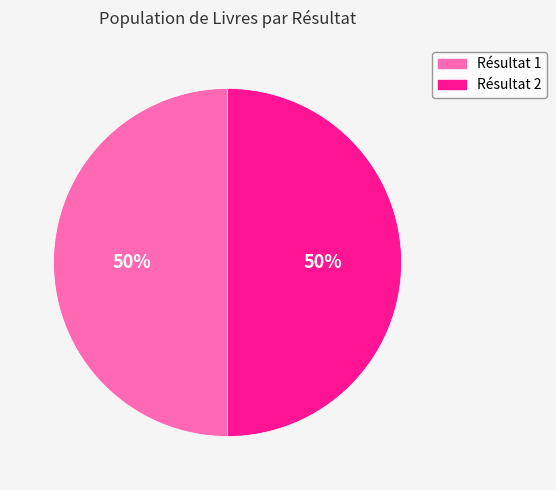

How many slices are in this pie chart?

2